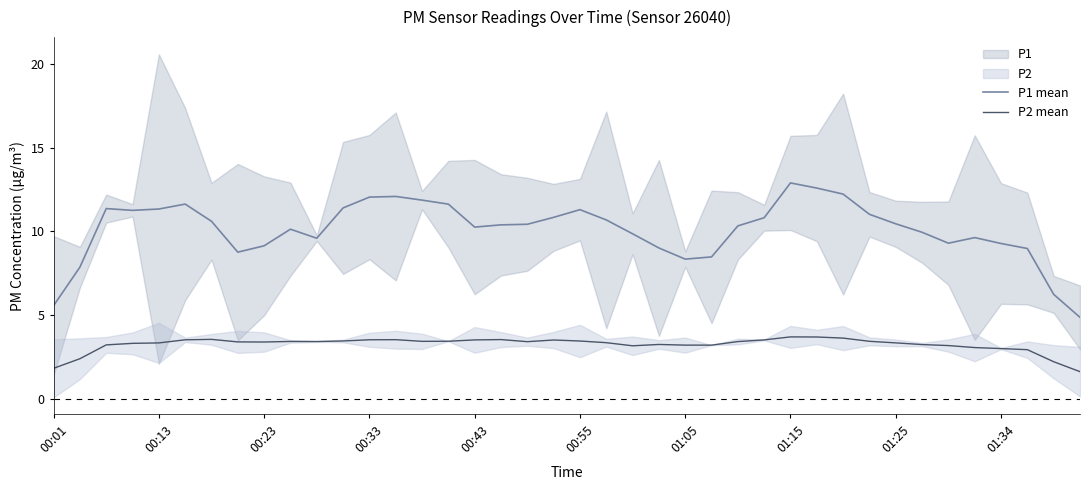

True or false: P2 mean has more than 2 interior local peaks.

True